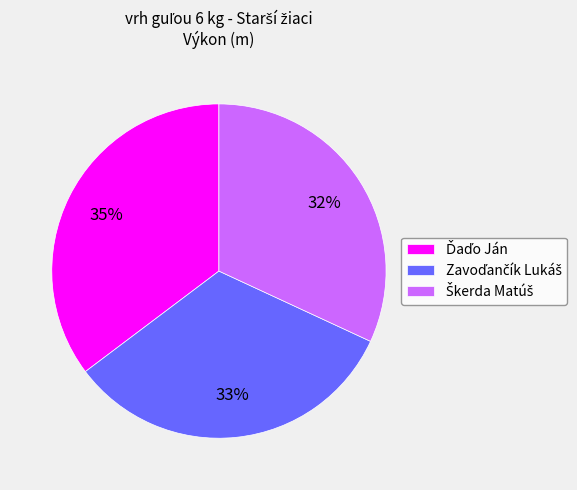

Is there a majority slice in this chart?

No